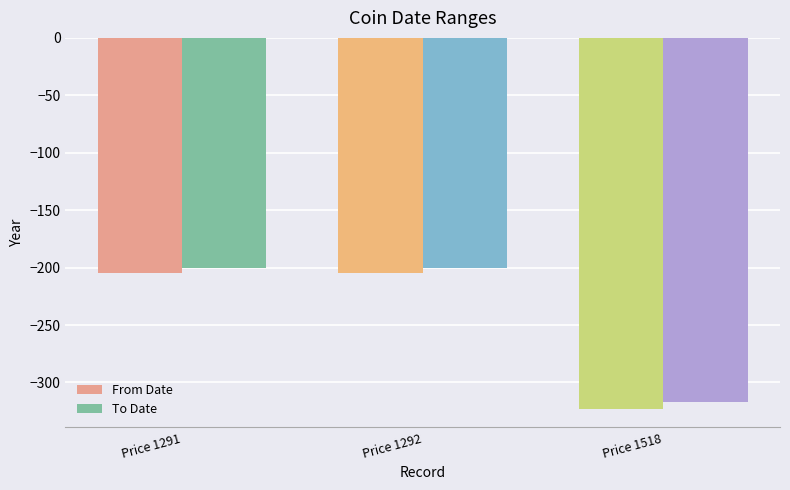

Which label corresponds to the smallest value in the chart?

Price 1518